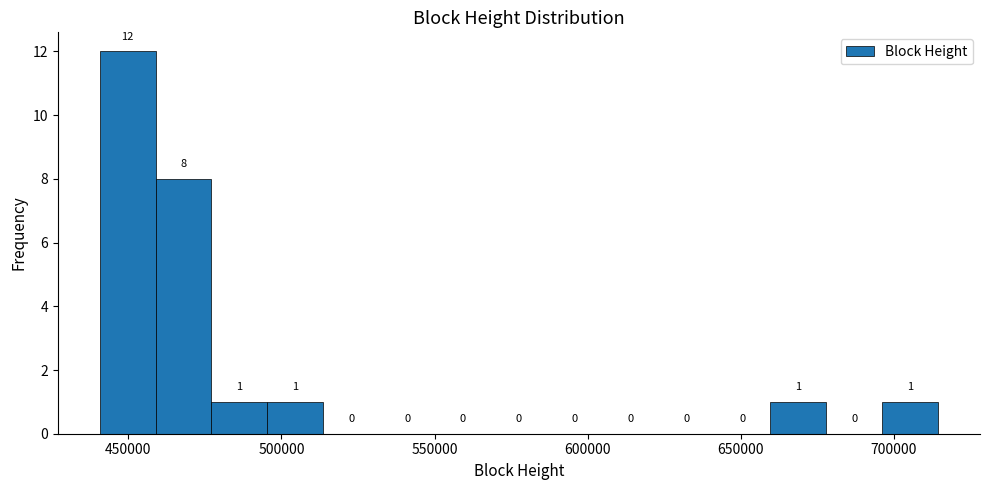

Read against the x-axis, roughly where is the centre of the tallest bar?

450000